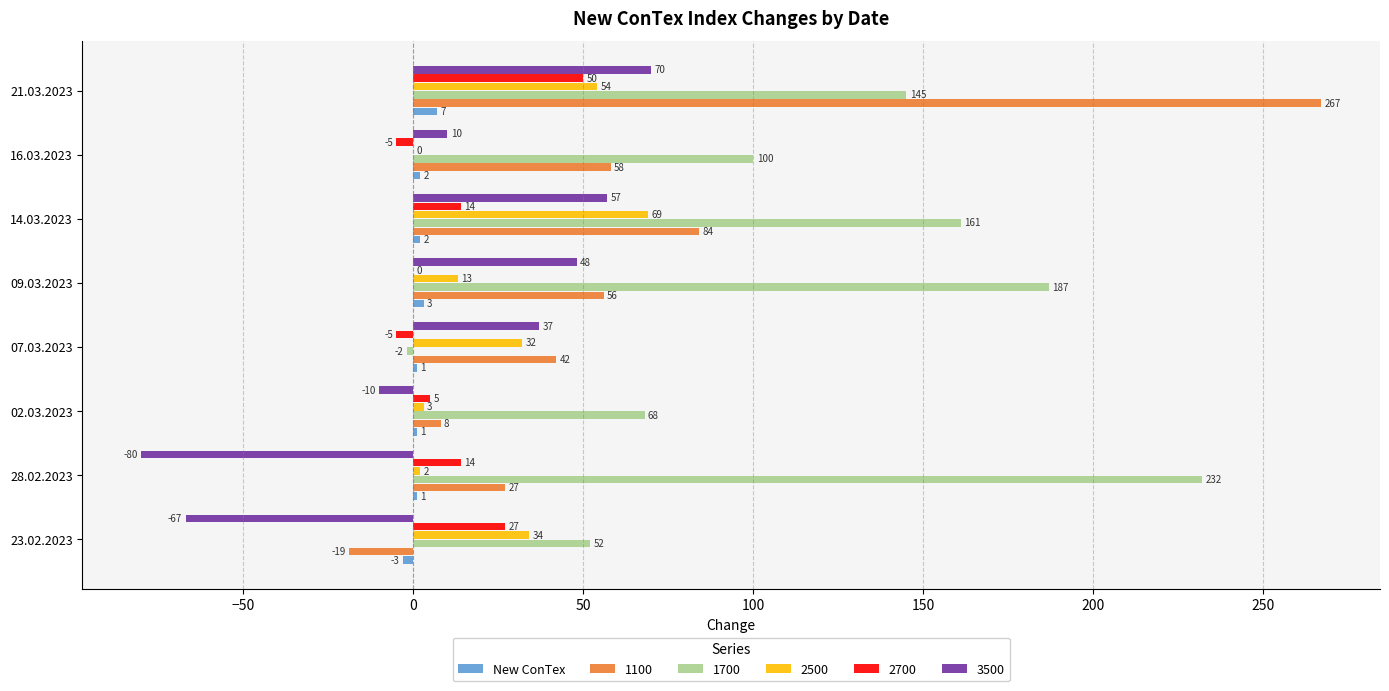

The 1100 series shows 99 at 16.03.2023. True or false?

False